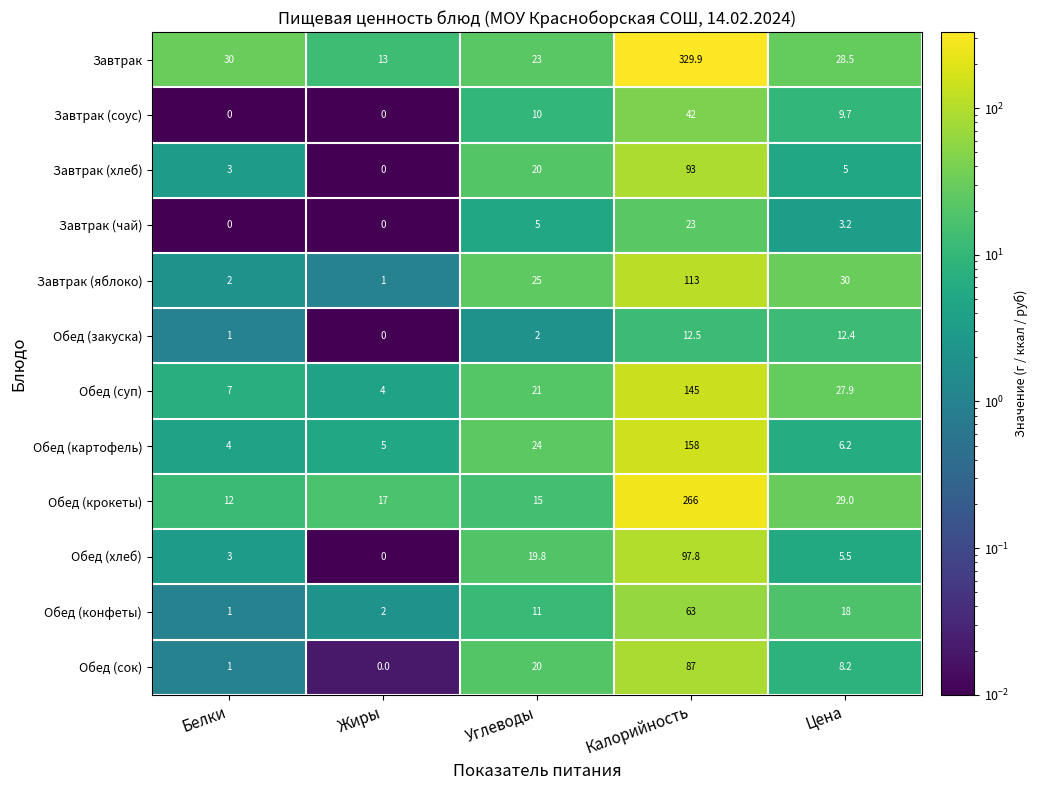

What is the sum of the Обед (хлеб) values at Углеводы and Жиры?

19.8